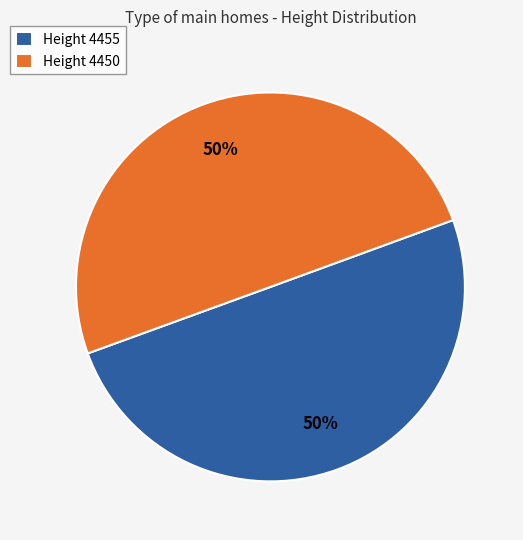

True or false: Height 4455 accounts for 50% of the total.

True